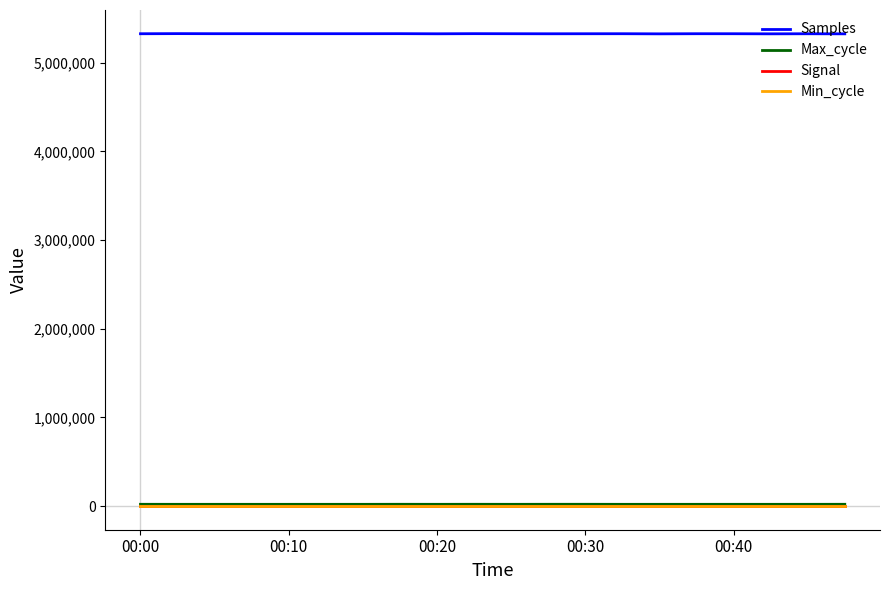

Which series has the largest total across all categories?

Samples